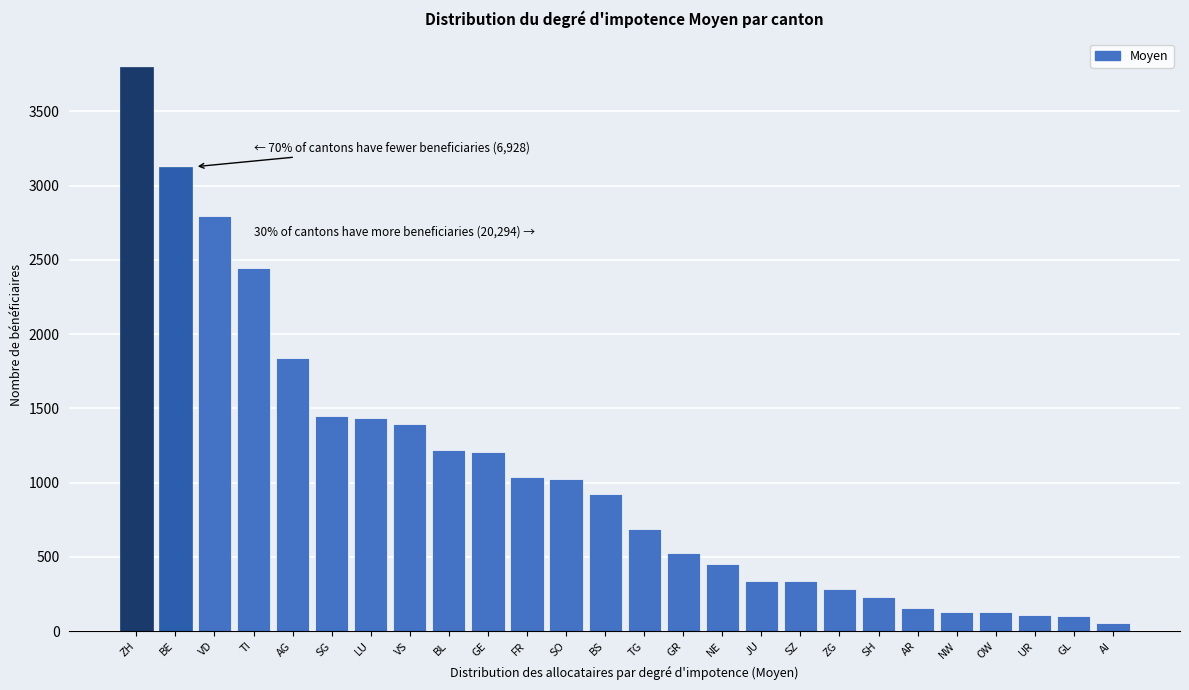

Is it true that the value at GR is 523?

True